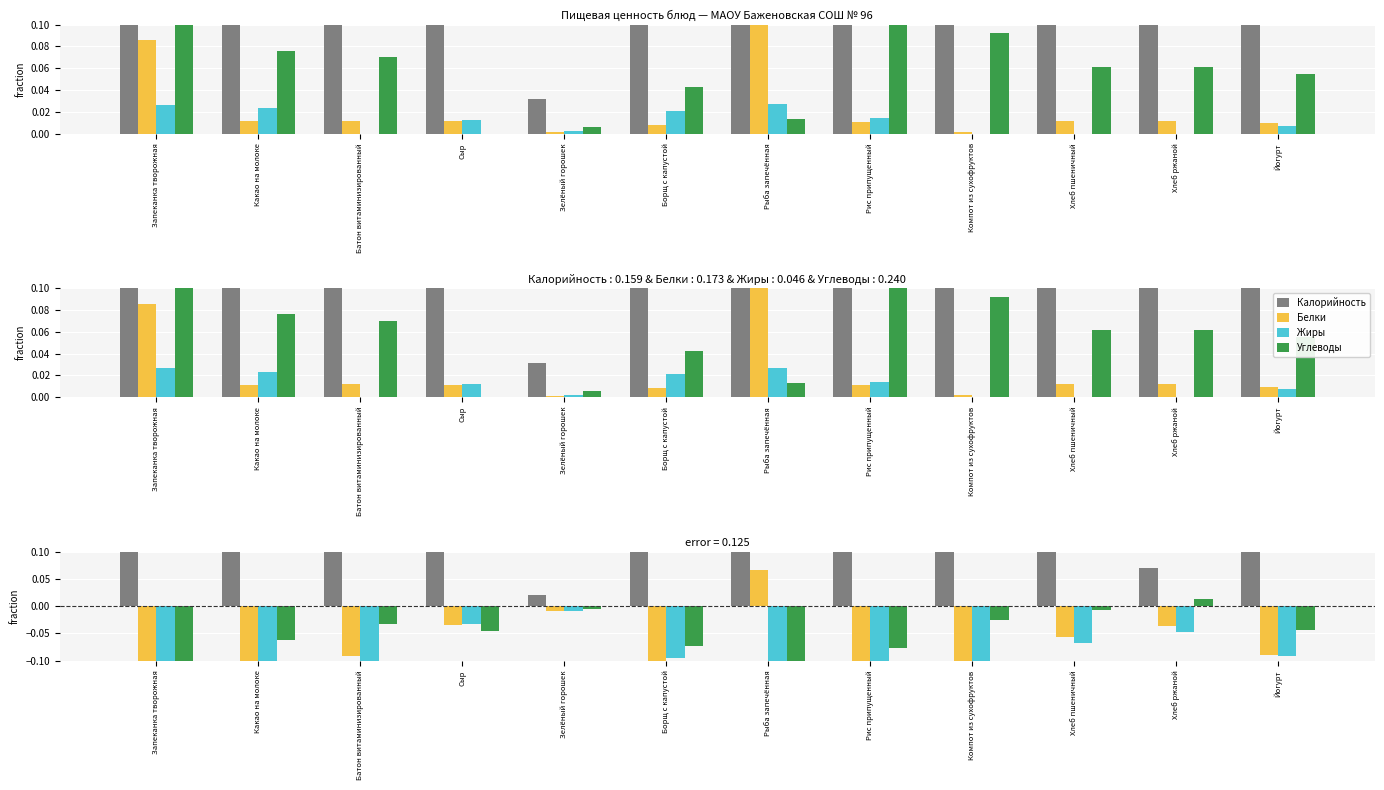

What is the sum of the Жиры values at Компот из сухофруктов and Какао на молоке?

-0.2